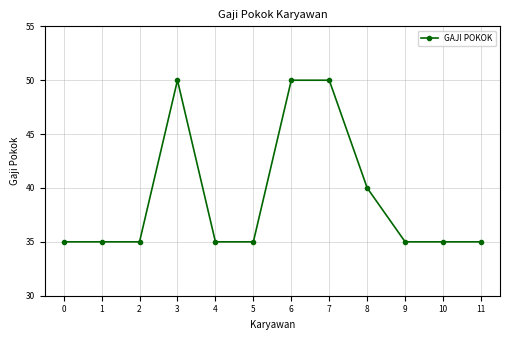

Where is the data nearest to the value 4250000?

8